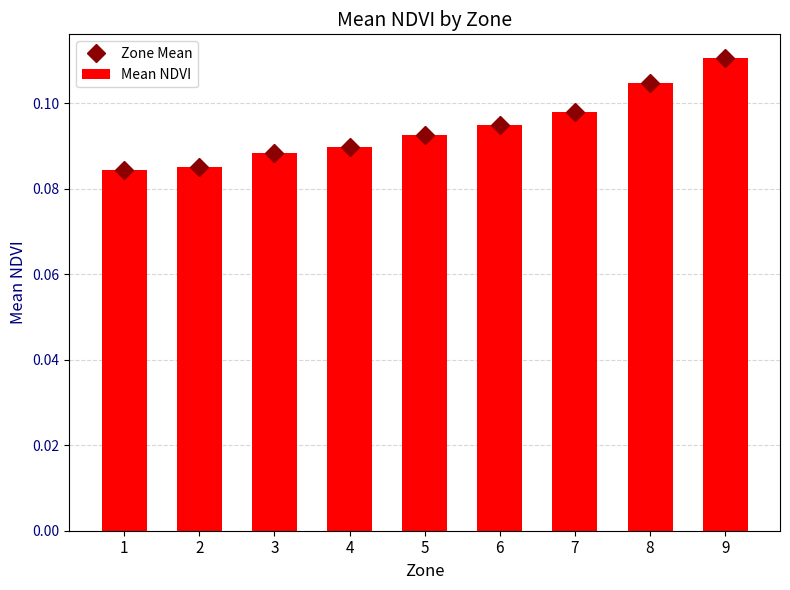

What is the value of the Zone Mean bar at the 8th from the left?

0.1